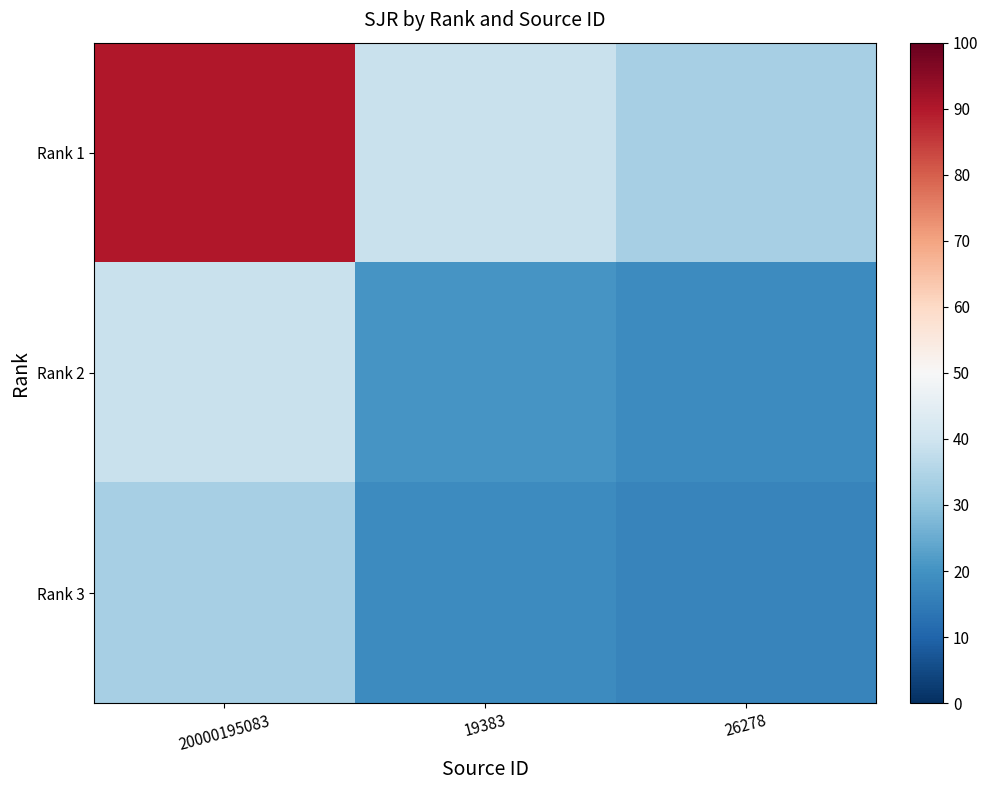

At which category is the sum across all series the highest?

20000195083